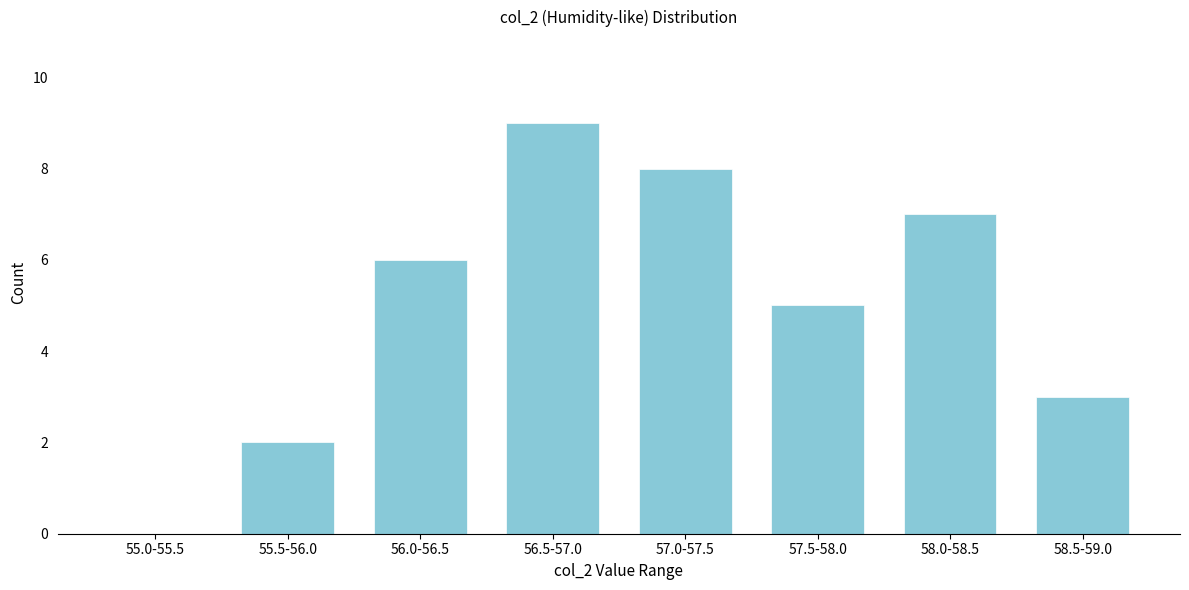

Reading right to left, transcribe all the data shown in this chart.

58.5-59.0=3	58.0-58.5=7	57.5-58.0=5	57.0-57.5=8	56.5-57.0=9	56.0-56.5=6	55.5-56.0=2	55.0-55.5=0